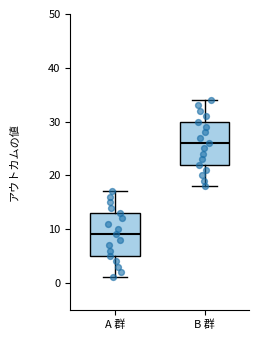

Reading left to right, read every box against the y-axis: the position of its median line, the range the box covers, and the ends of its whiskers. The values are not printed on the chart, so give them approximately, as read against the axis.

A 群: median 9, box 5 to 13, whiskers 1 to 17
B 群: median 26, box 22 to 30, whiskers 18 to 34